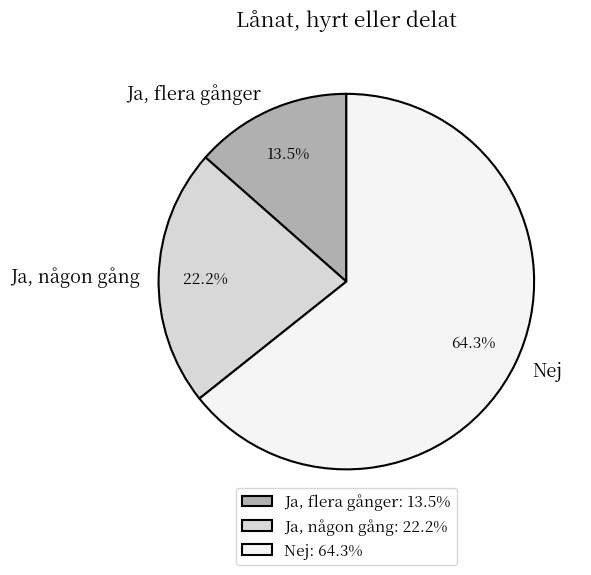

The Ja, någon gång slice represents 22% of the pie. True or false?

True